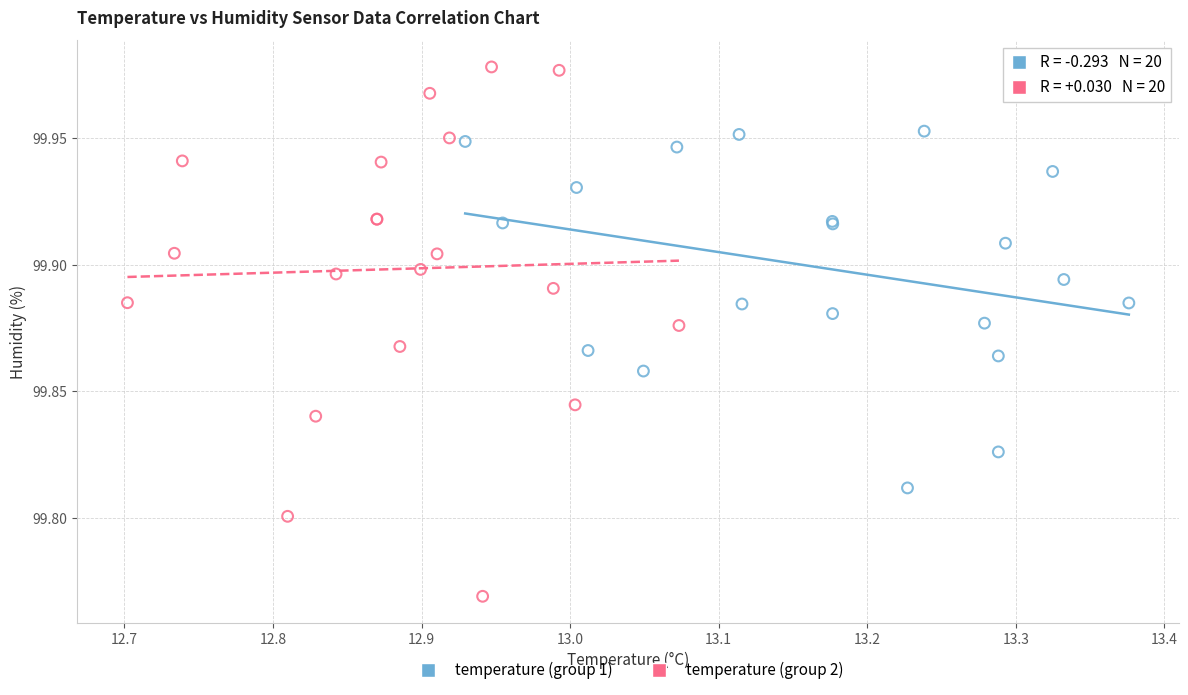

Which series contains the lowest Y value?

temperature (group 2)